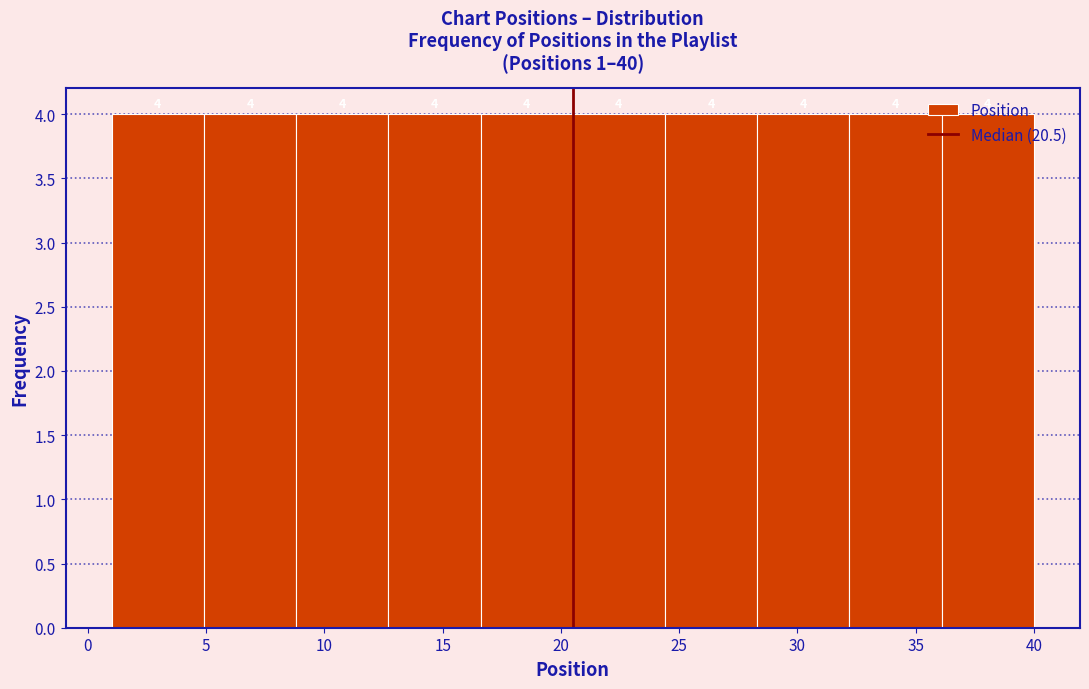

What is the height of the bar covering 24.4 to 28.3 on the x-axis? The bar edges are not printed on the chart, so give them approximately, as read against the axis.

4